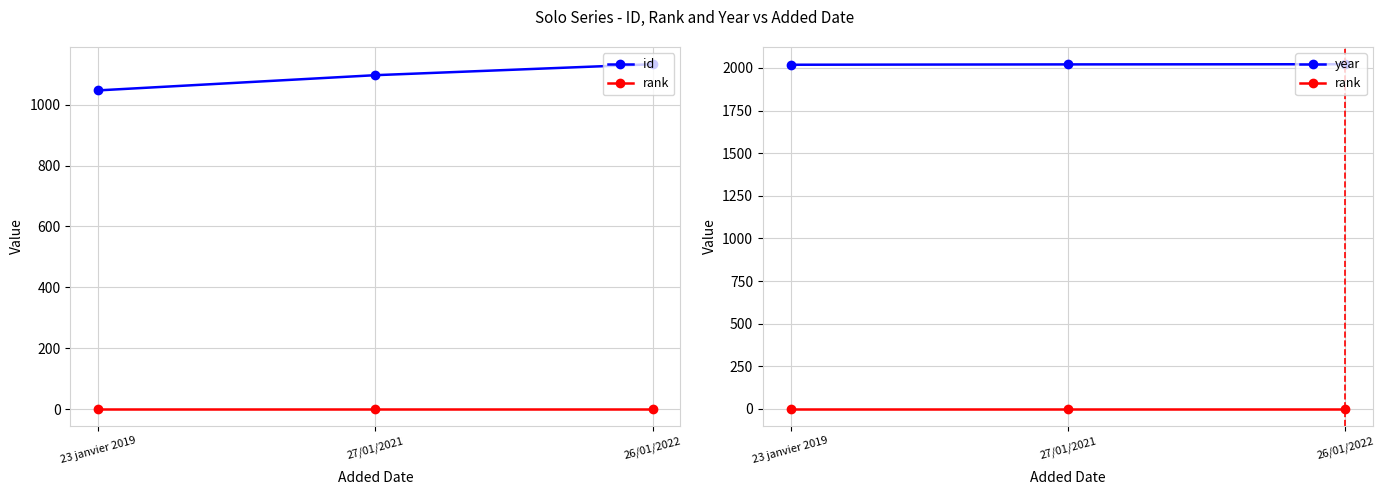

At which category is the sum across all series the highest?

26/01/2022